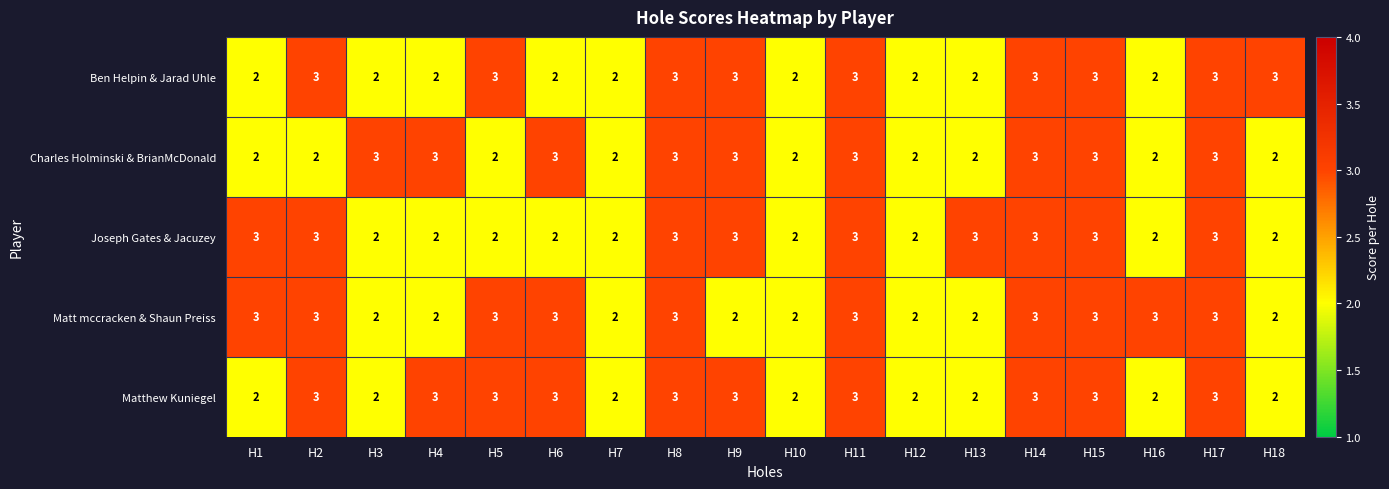

What is the highest value of the Joseph Gates & Jacuzey series?

3